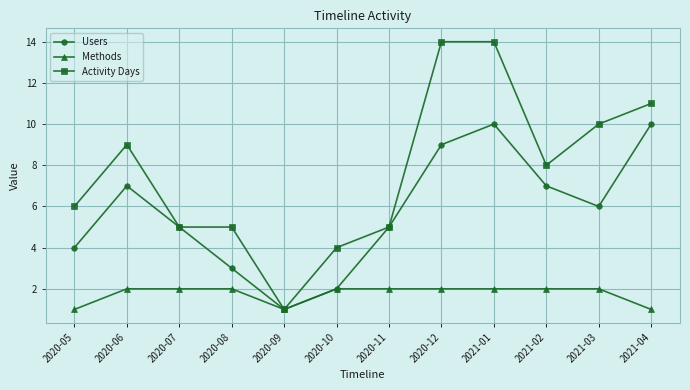

The value of Activity Days at 2020-06 is 9. True or false?

True